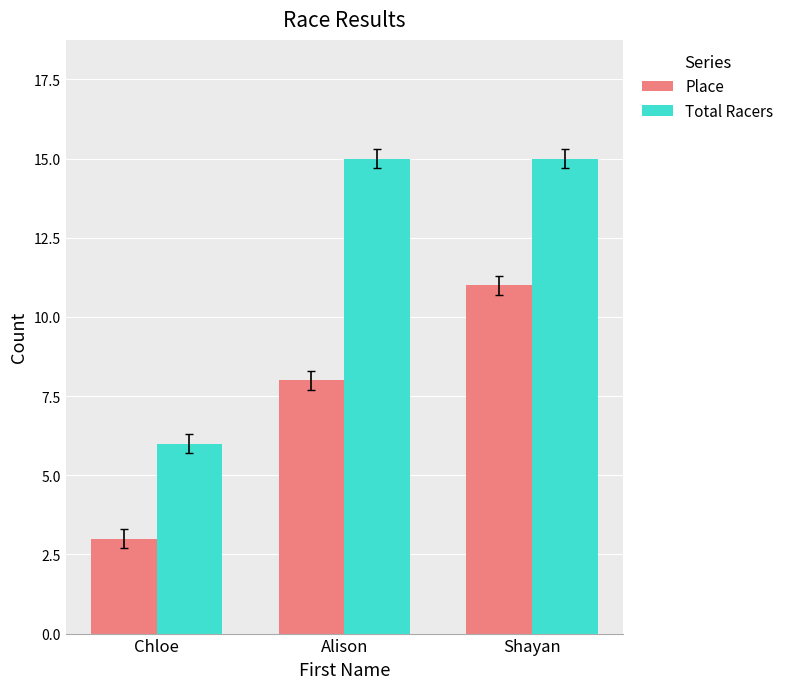

True or false: Total Racers has a value of 15 at Alison.

True